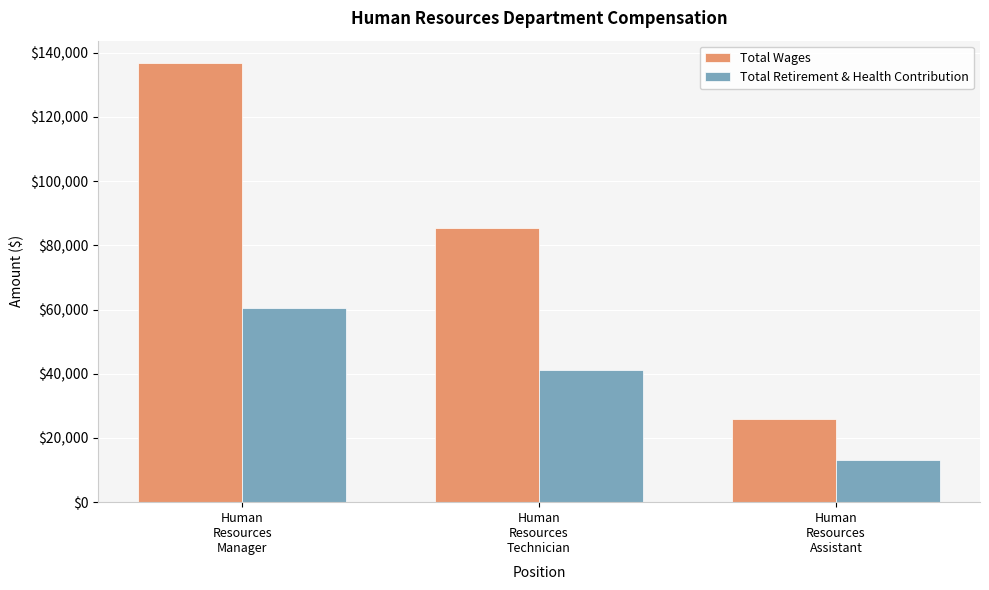

What is the label of the 3rd bar from the left?

Human
Resources
Assistant